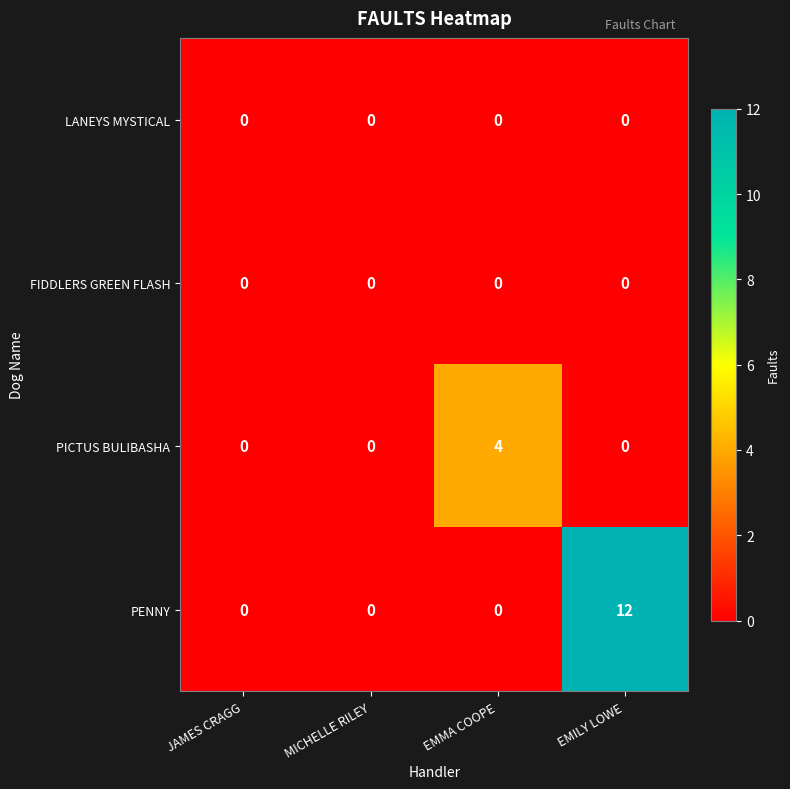

Which series changed the most between JAMES CRAGG and EMILY LOWE?

PENNY